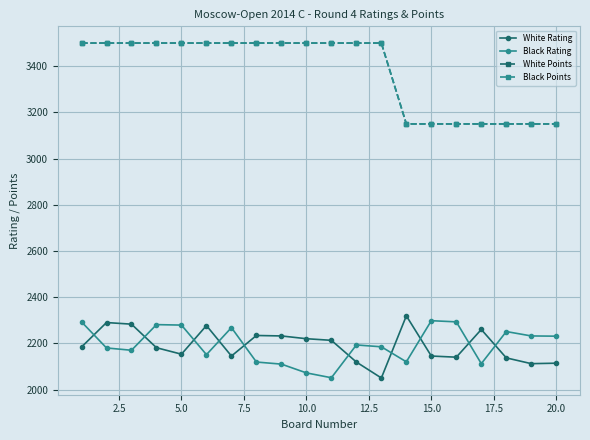

Which series has the widest spread of values?

White Points